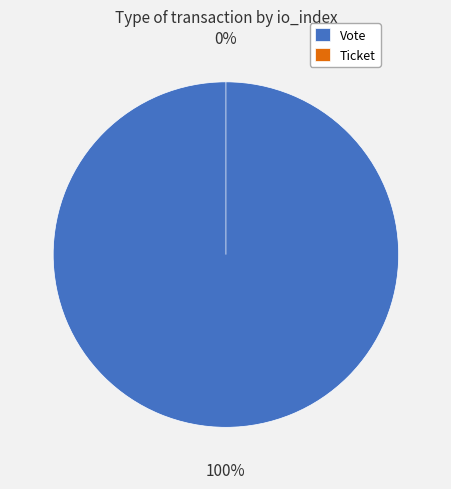

What is the change in value from Vote to Ticket?

-1